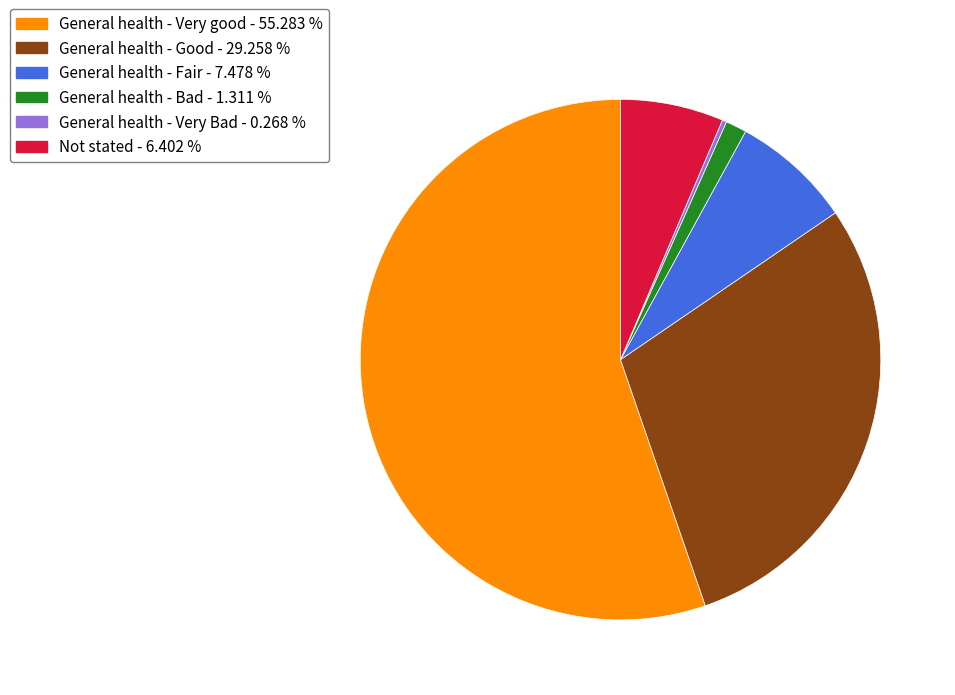

Which slice is the largest?

General health - Very good